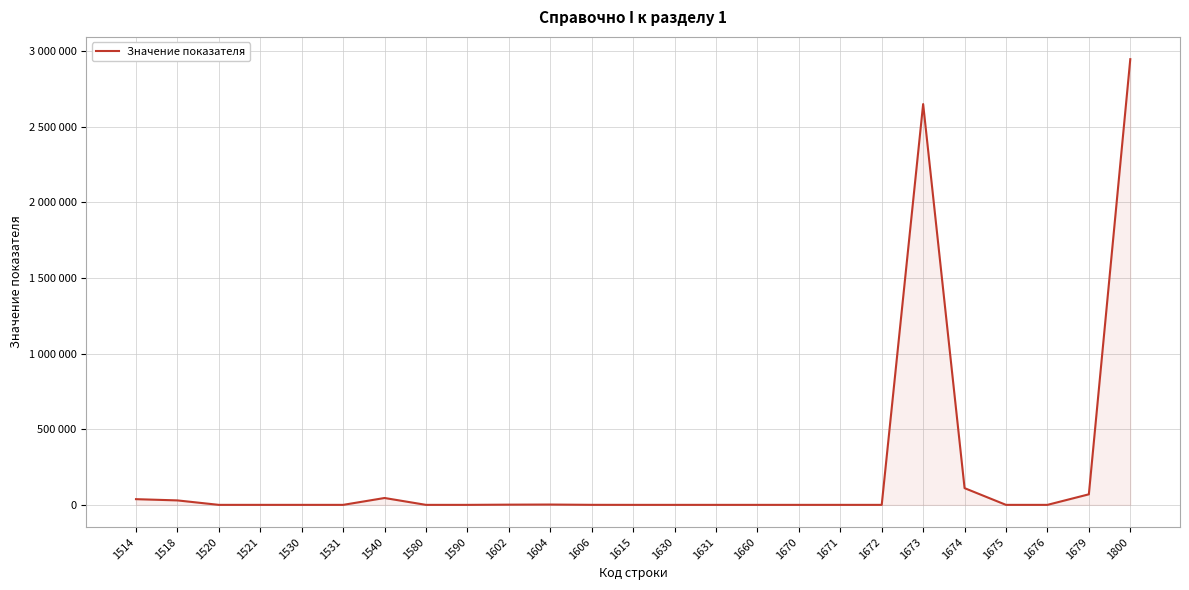

The value at 1521 is 1015717. True or false?

False